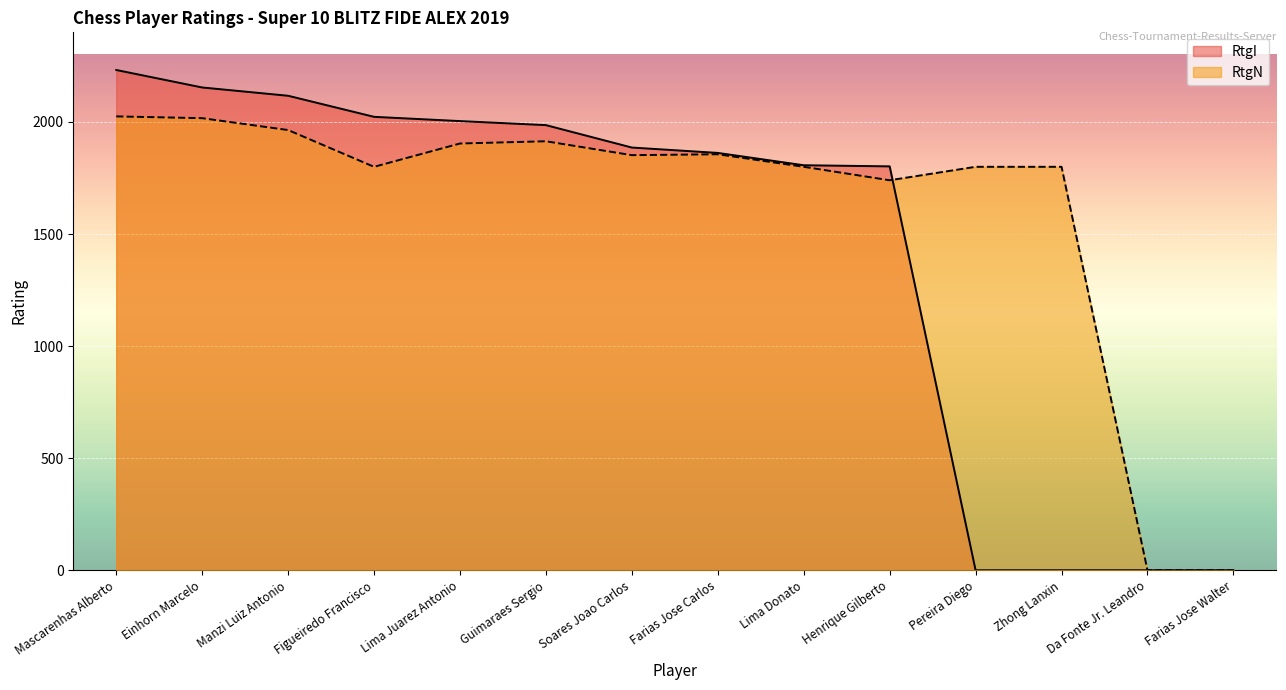

Is the value of RtgI at Guimaraes Sergio greater than the value of RtgN at Lima Juarez Antonio?

Yes